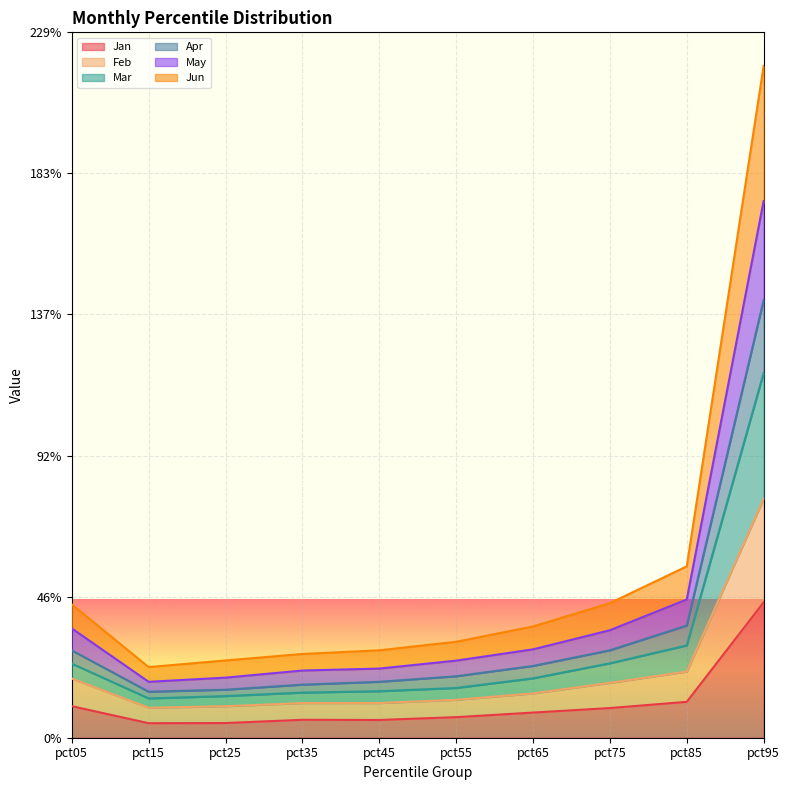

True or false: Jan and May intersect in this chart.

False